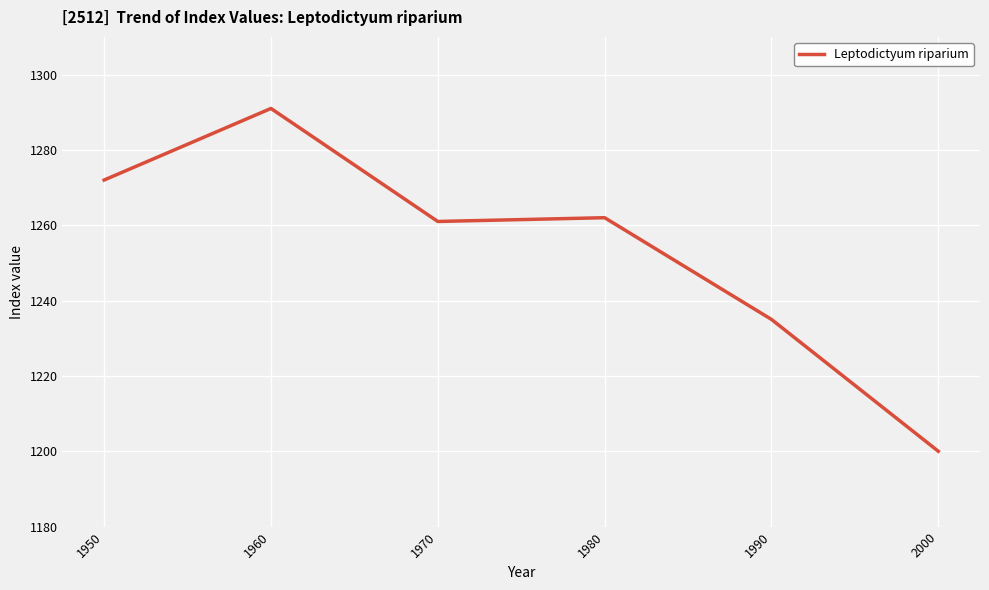

Reading left to right, what are all the values shown in this chart?

1272	1291	1261	1262	1235	1200